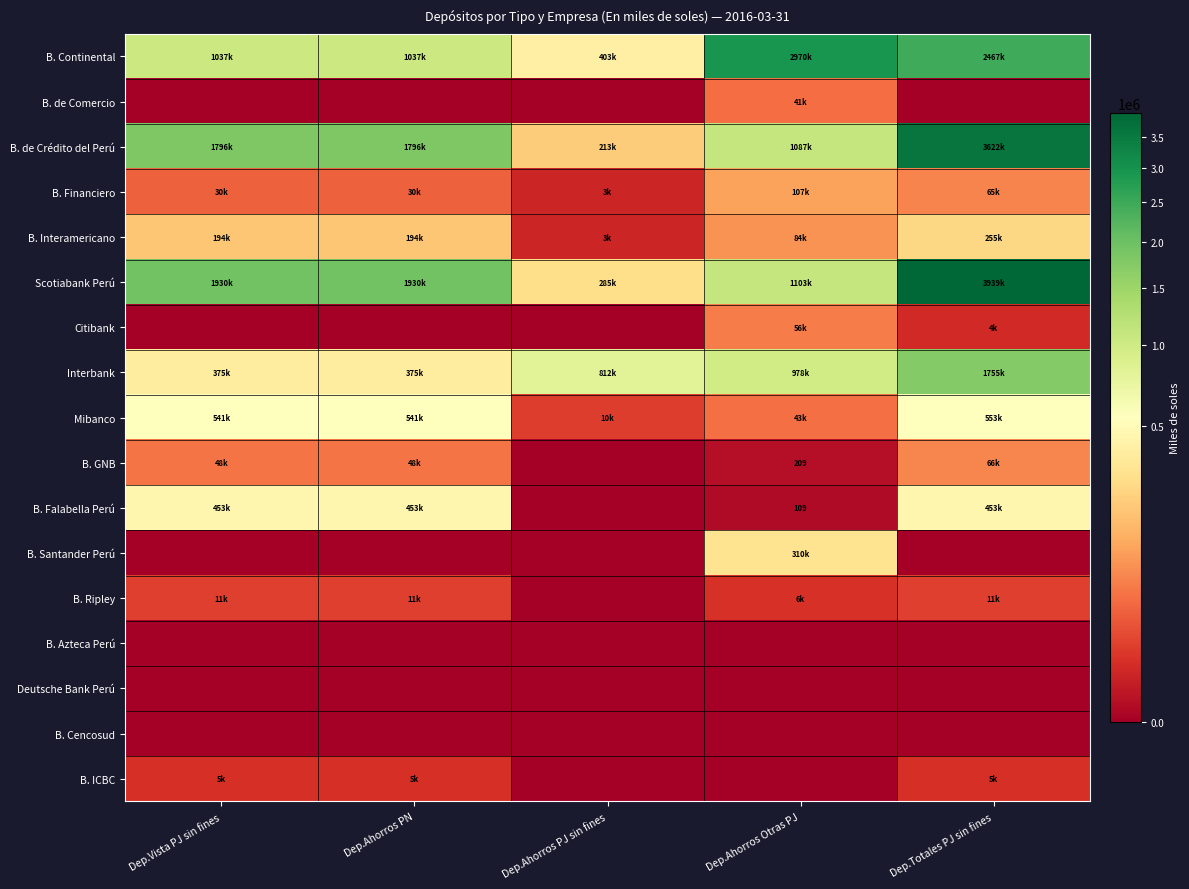

Is it true that B. de Comercio equals -19938.5 at Dep.Vista PJ sin fines?

False